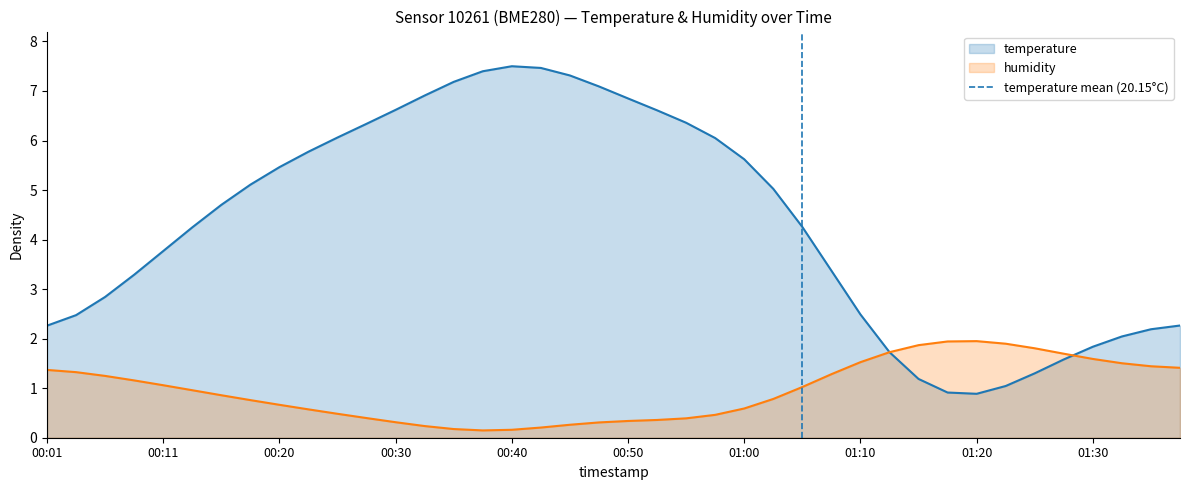

The value of temperature at 00:40 is 10.9. True or false?

False